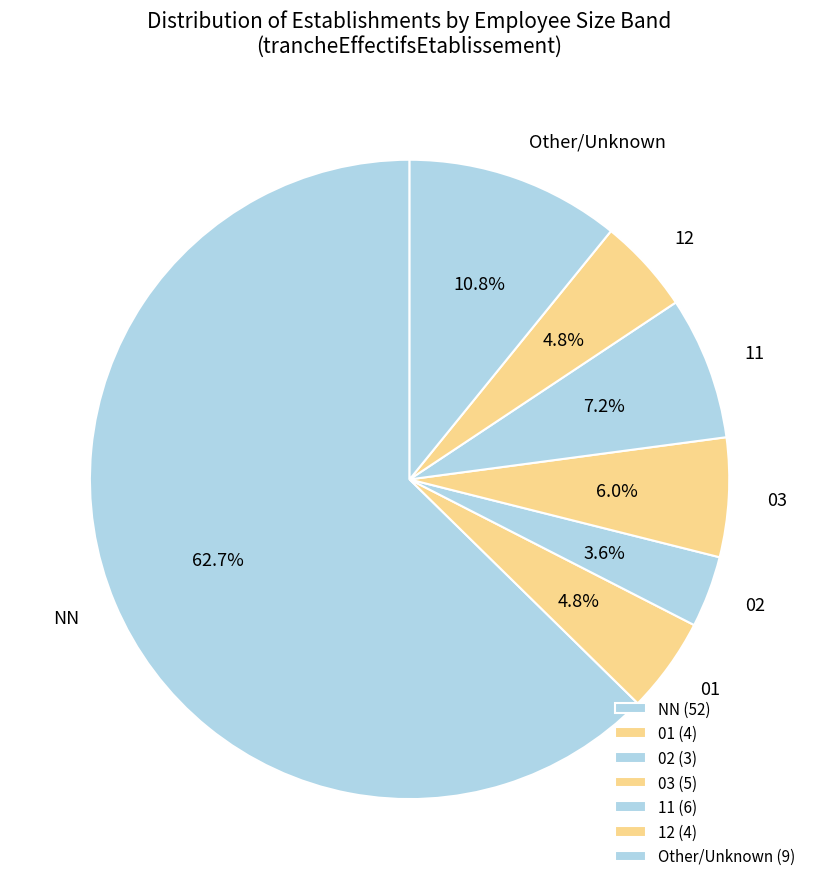

The 02 slice represents 4% of the pie. True or false?

True